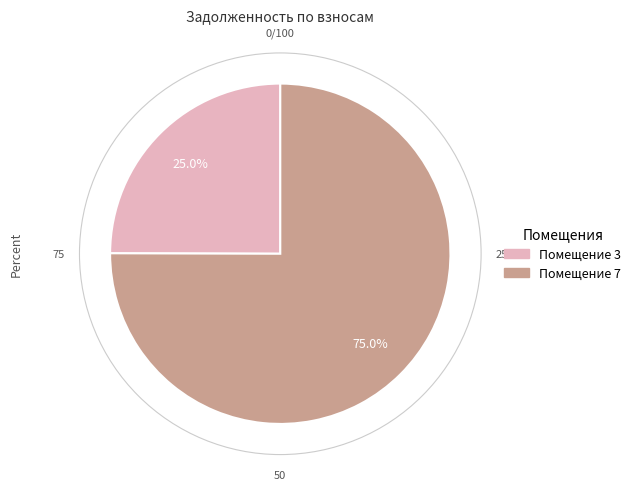

Is there a majority slice in this chart?

Yes